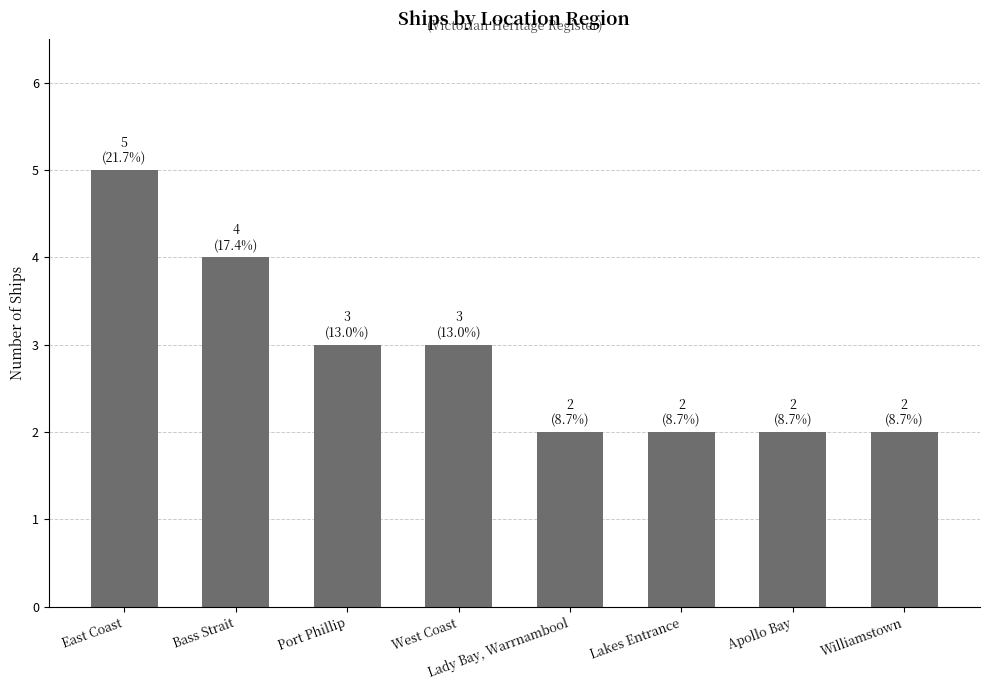

What is the sum of all values?

23